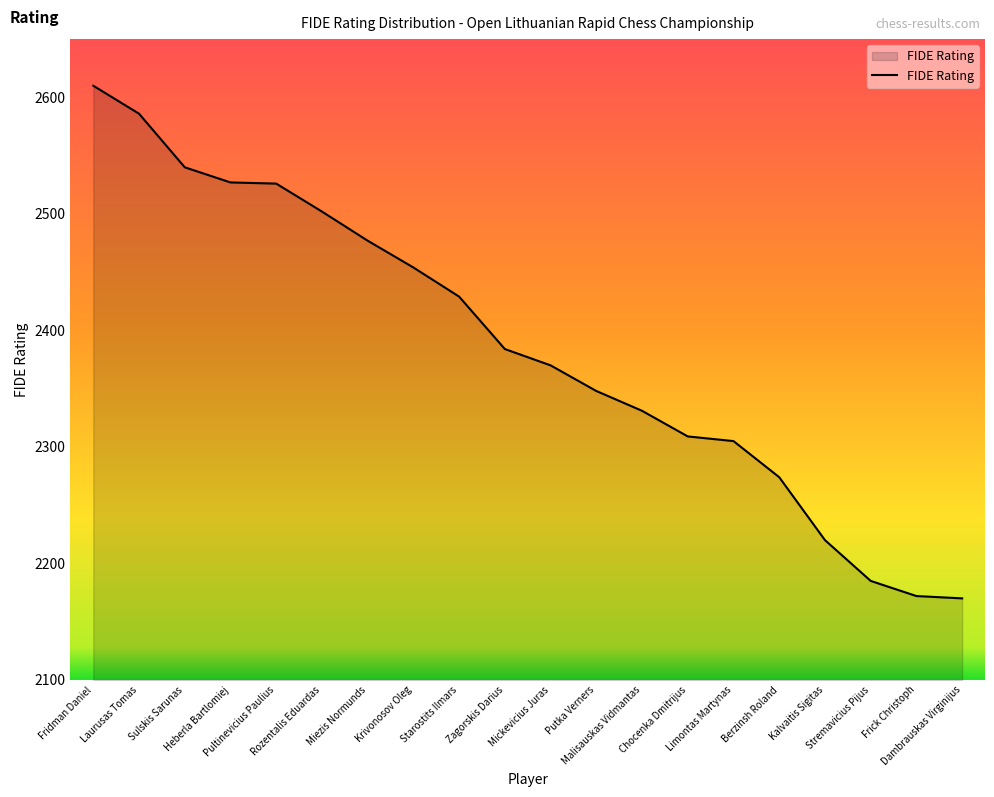

What is the difference between the maximum and minimum values?

440